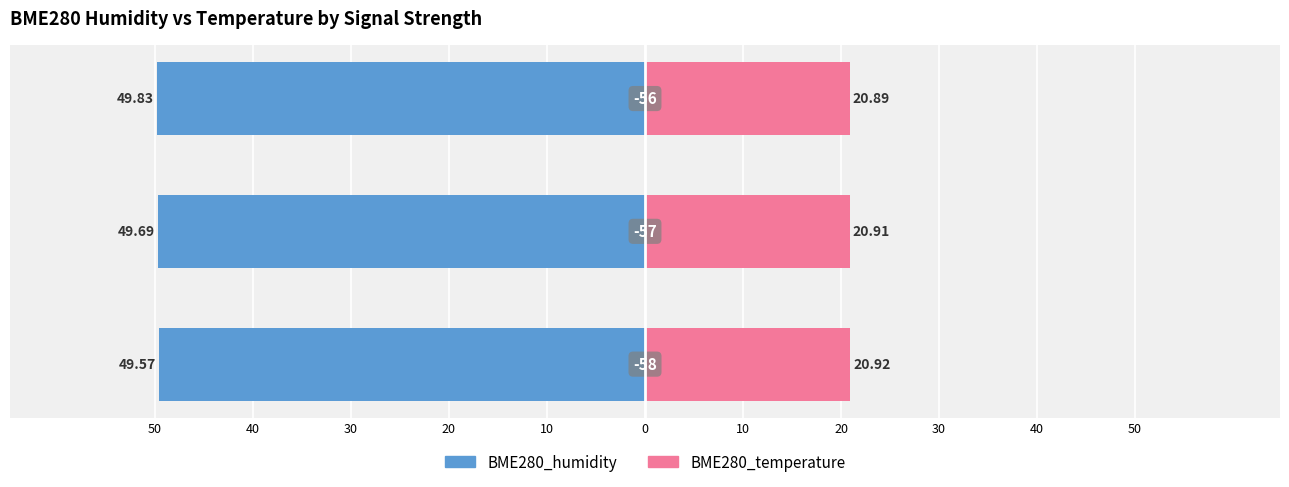

What is the value of the BME280_temperature bar at the 2nd from the left?

20.9